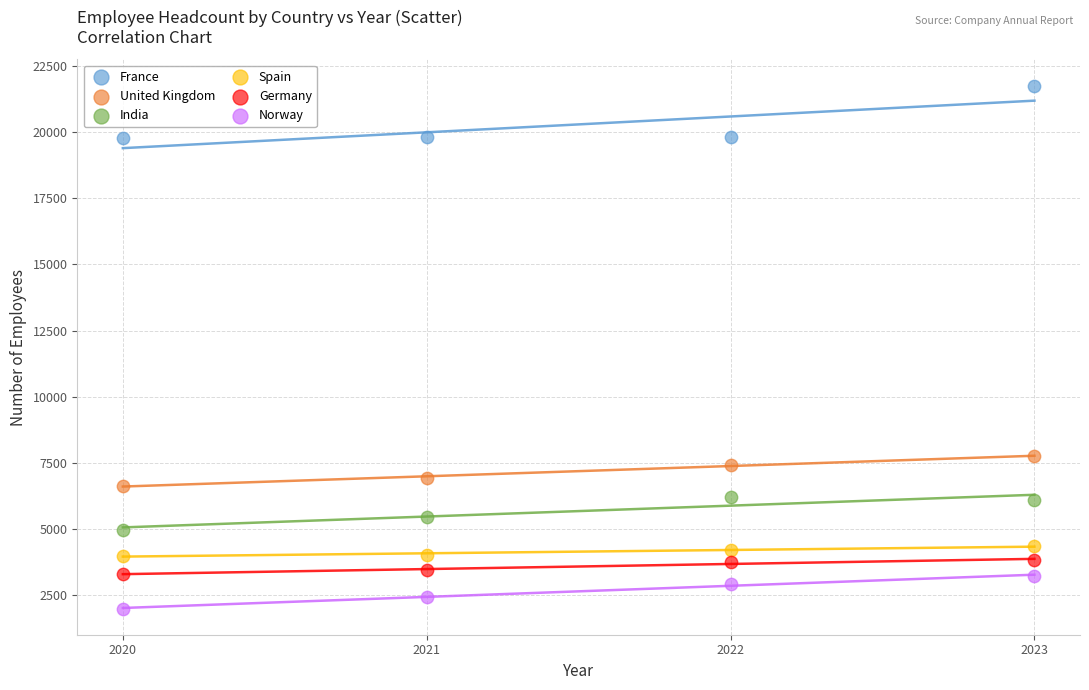

Across all series, what Y value is closest to 11877?

7768